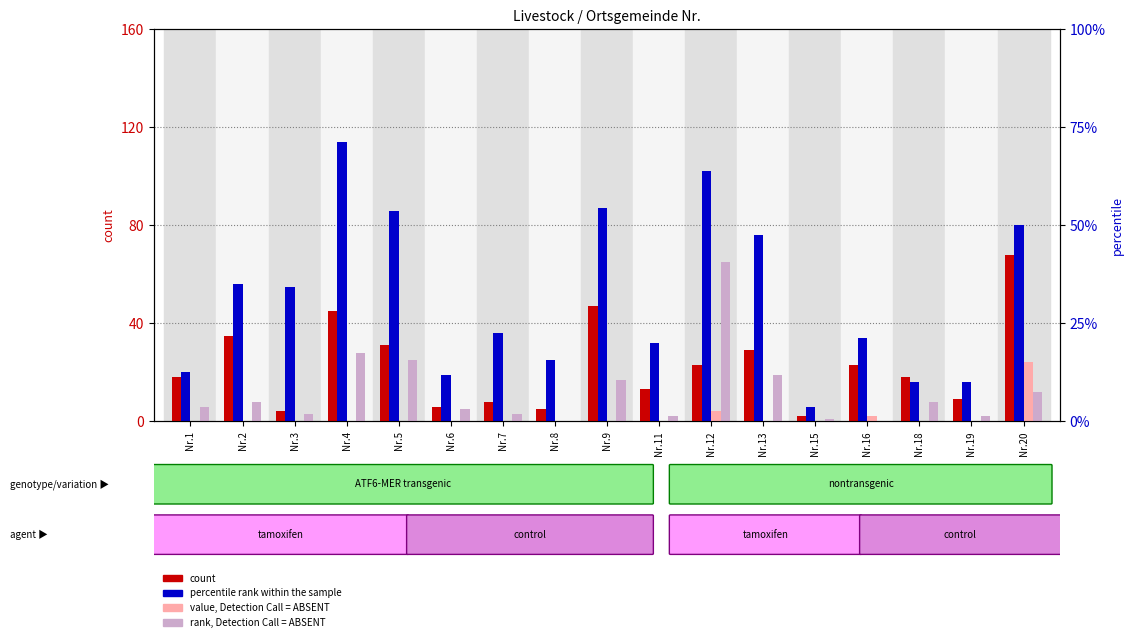

What is the greatest value displayed?

114